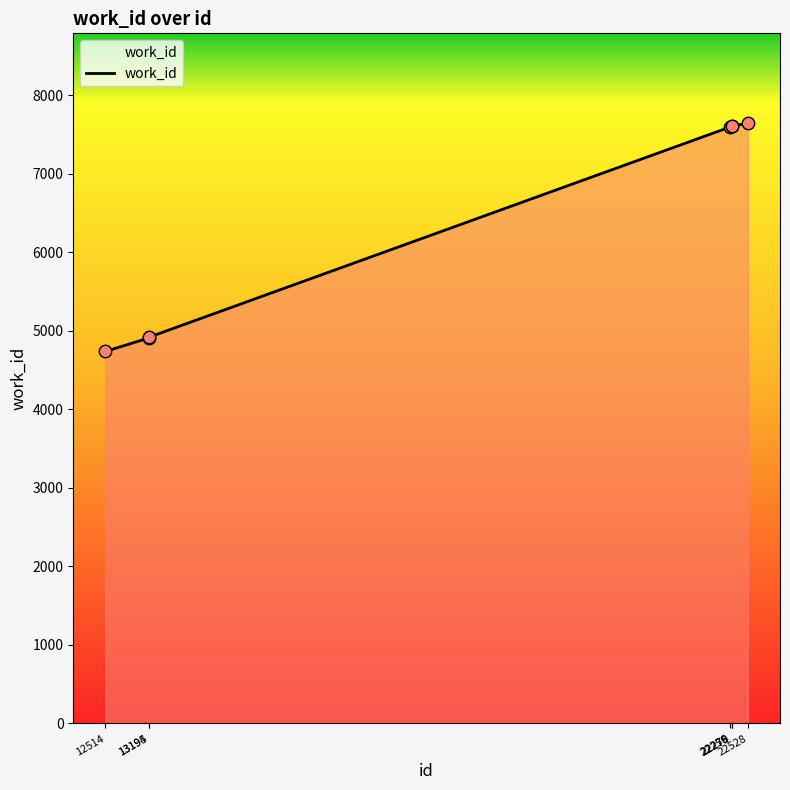

What is the change in value from 13194 to 22278?

+2698